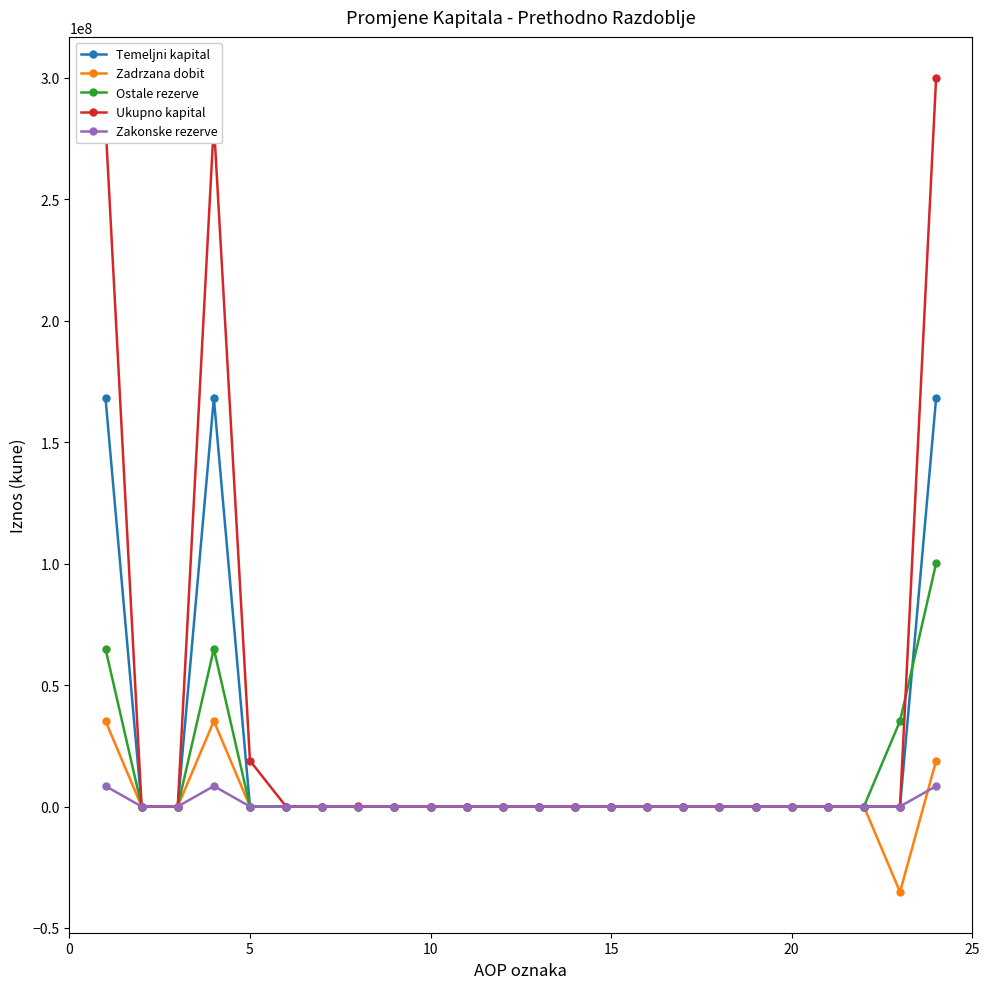

List the series in order of their peak value, lowest first.

Zakonske rezerve, Zadrzana dobit, Ostale rezerve, Temeljni kapital, Ukupno kapital